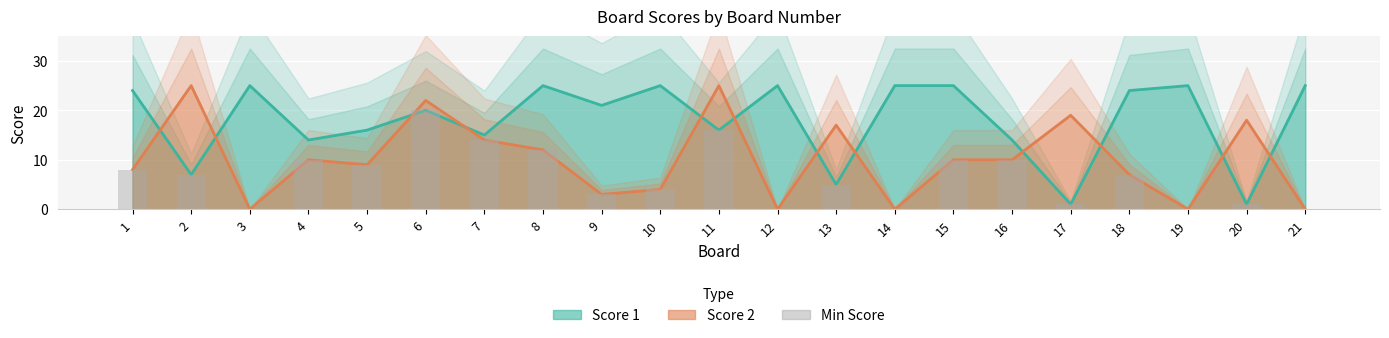

Rank the series by their maximum value, from lowest to highest.

Min Score, Score 1, Score 2